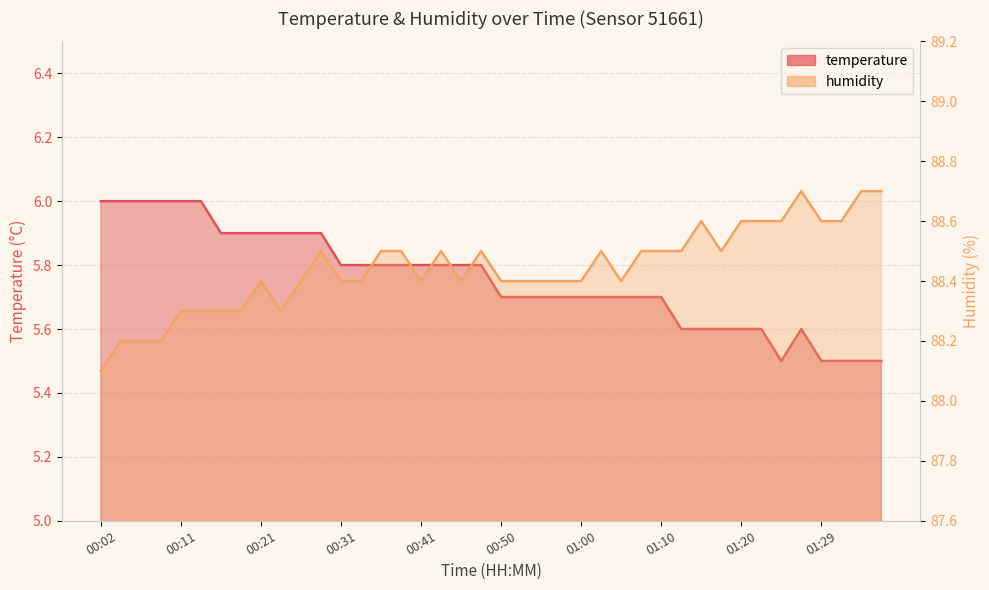

How many interior local valleys does the temperature series have?

1